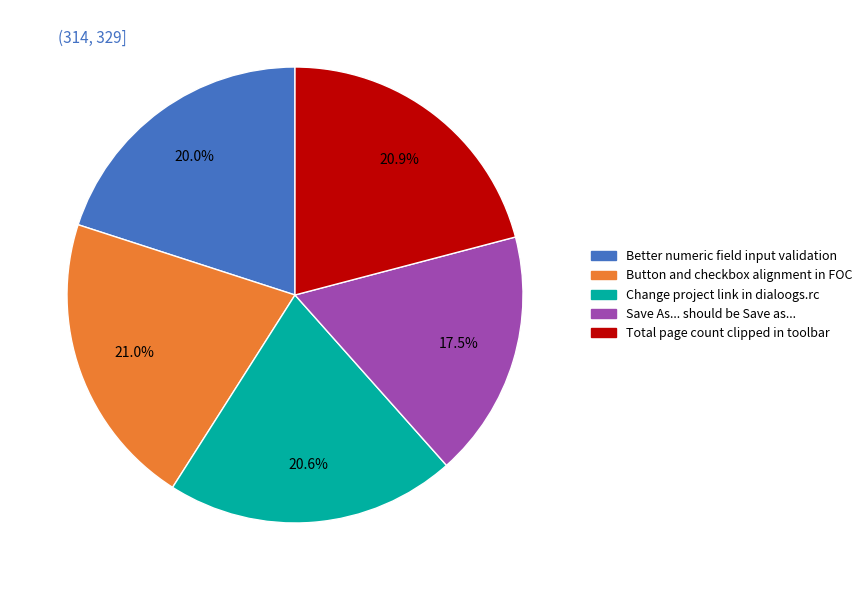

What is the smallest slice in the pie chart?

Save As... should be Save as...